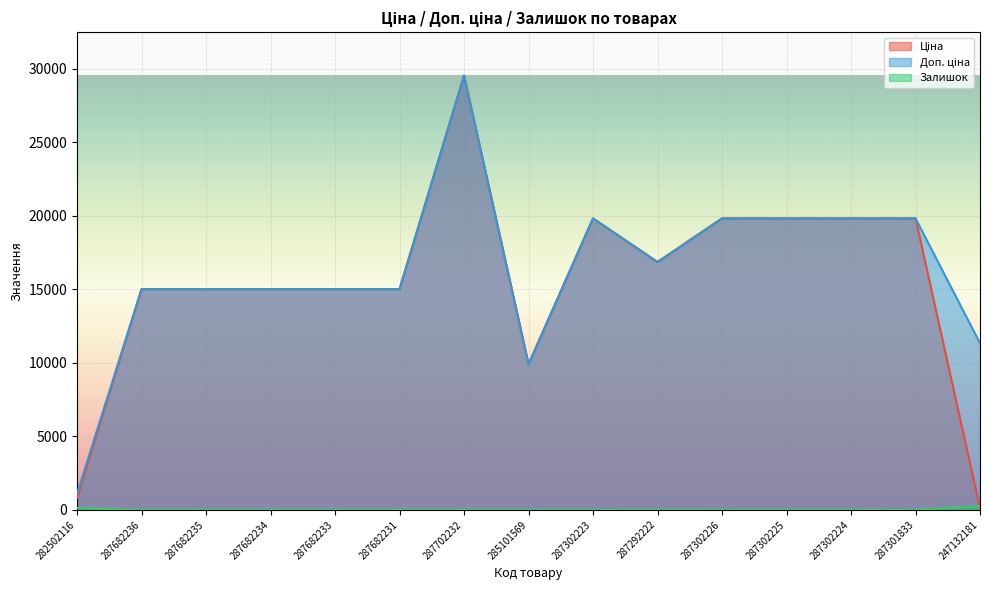

What is the difference between the highest and lowest values at 282502116?

976.8